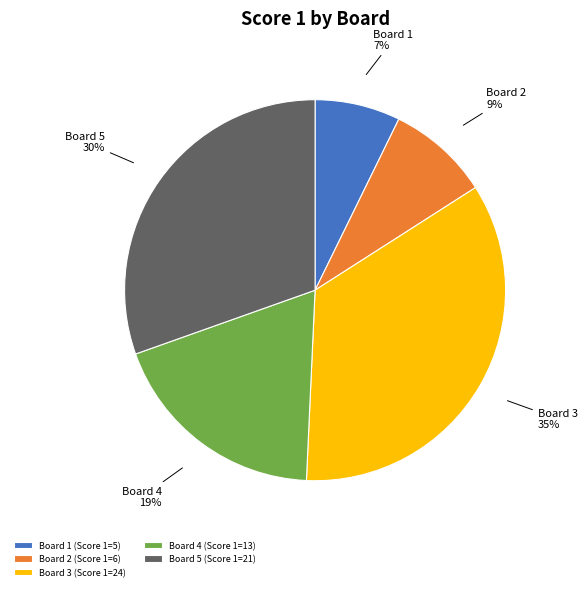

How many segments does this pie chart have?

5